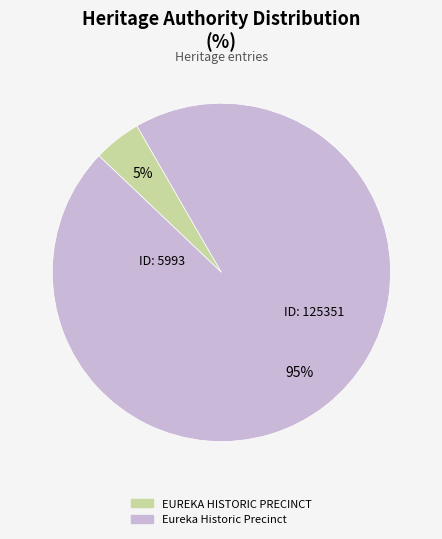

How many slices are in this pie chart?

2